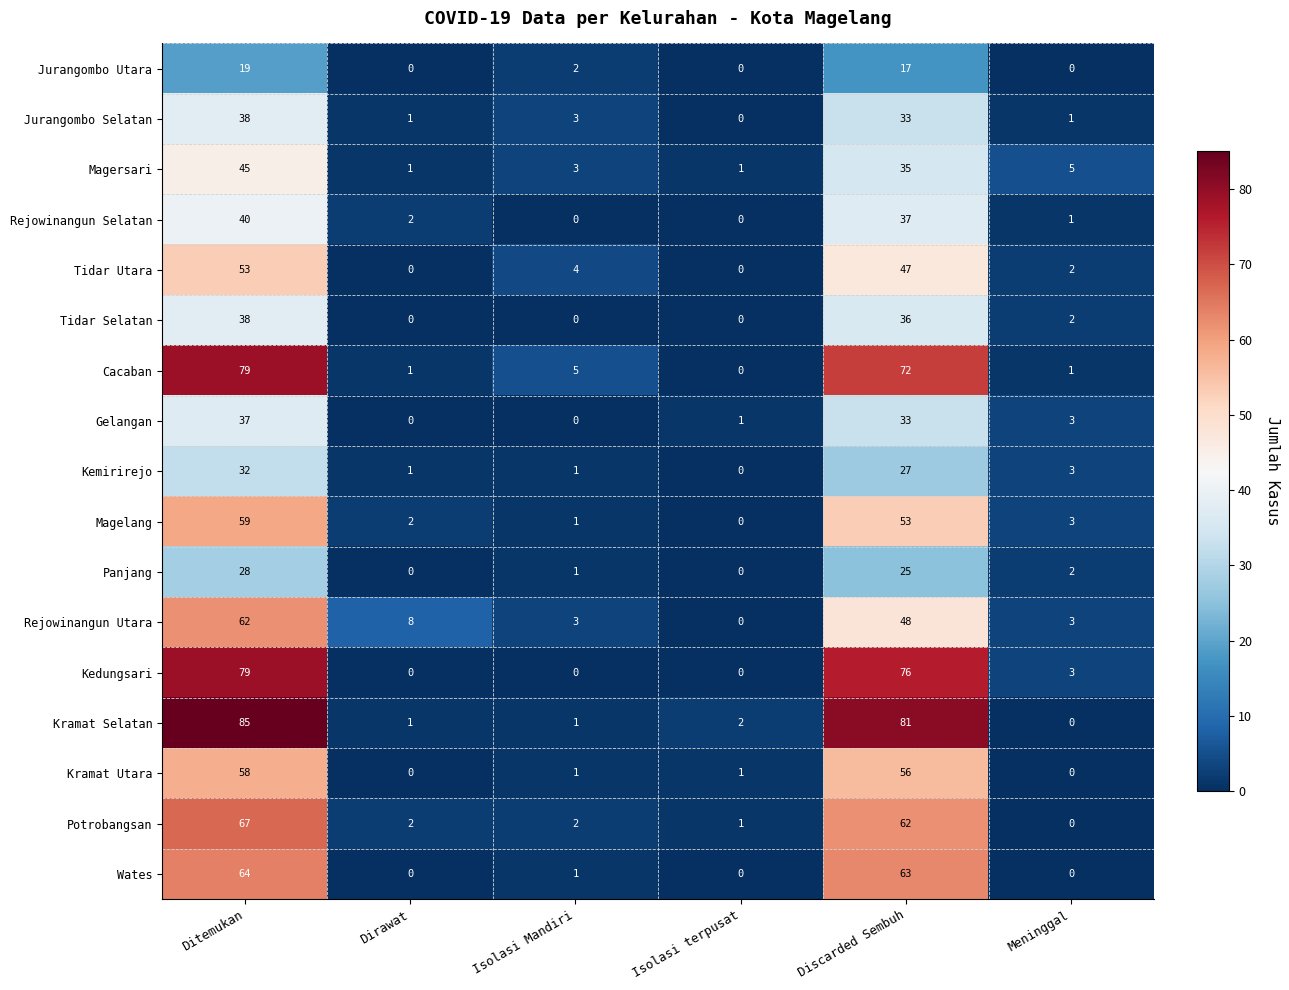

Between Dirawat and Meninggal, which series saw the biggest shift?

Rejowinangun Utara